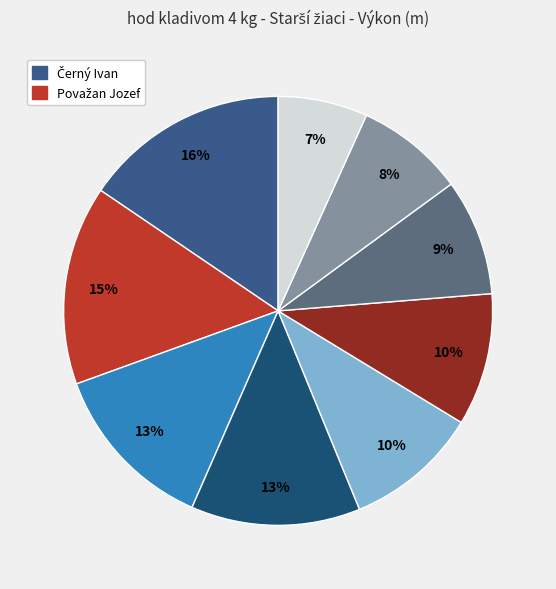

What is the largest slice in the pie chart?

Černý Ivan